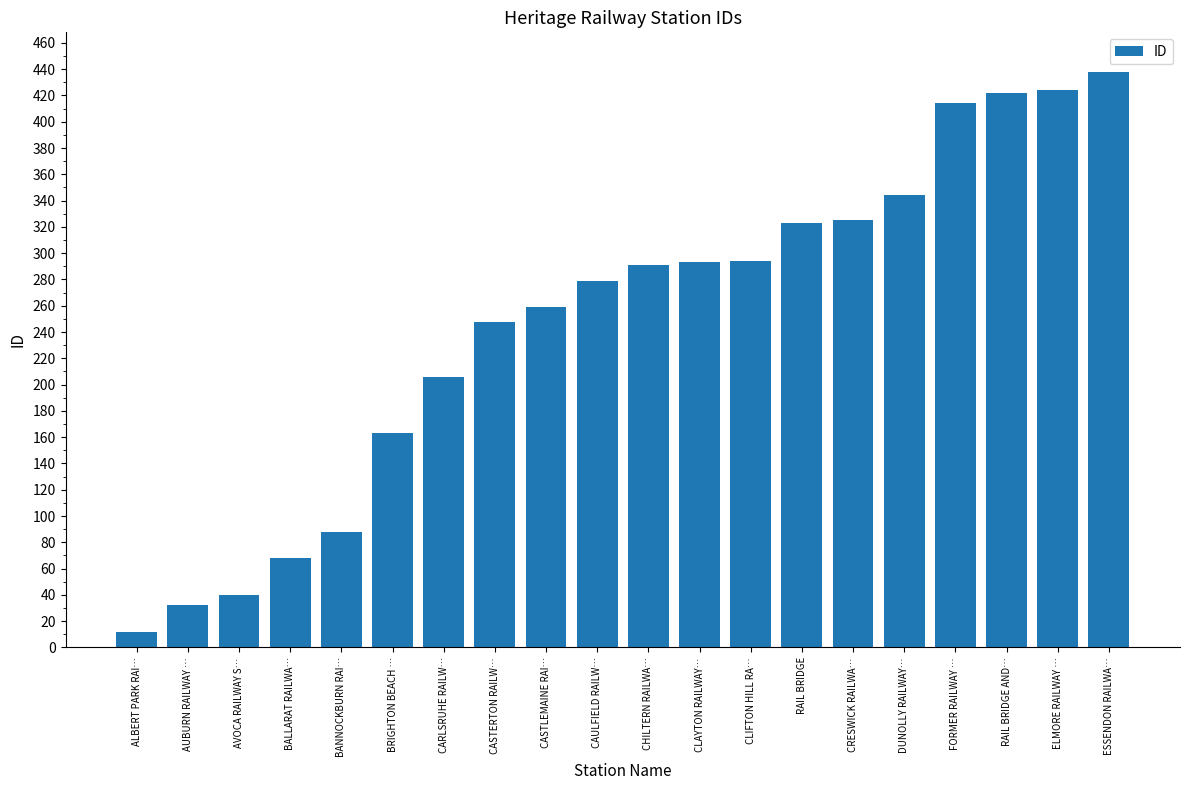

What is the average value?

248